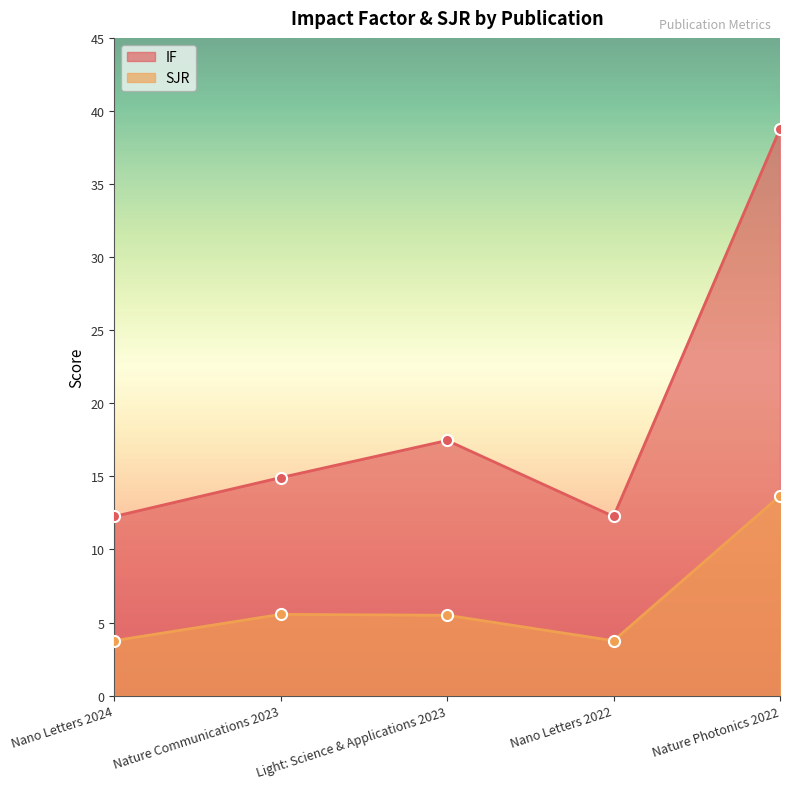

At which label does SJR first exceed 5?

Nature Communications 2023